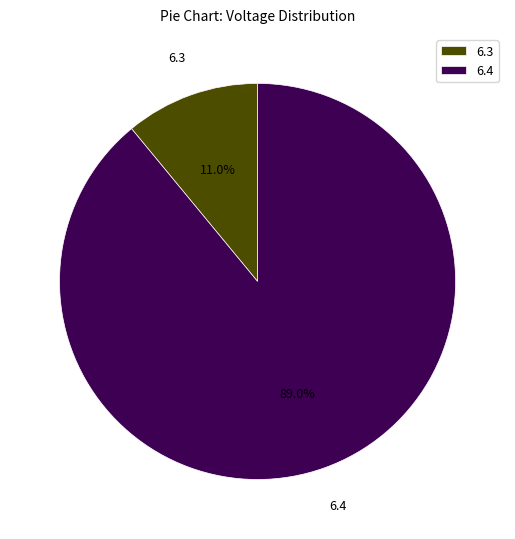

To the nearest percent, what percentage of the pie is 6.4?

89%